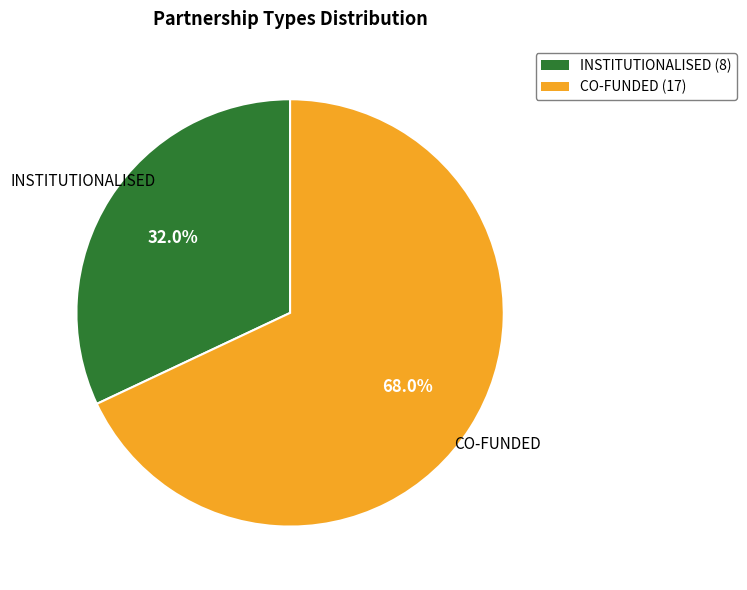

True or false: INSTITUTIONALISED accounts for 32% of the total.

True